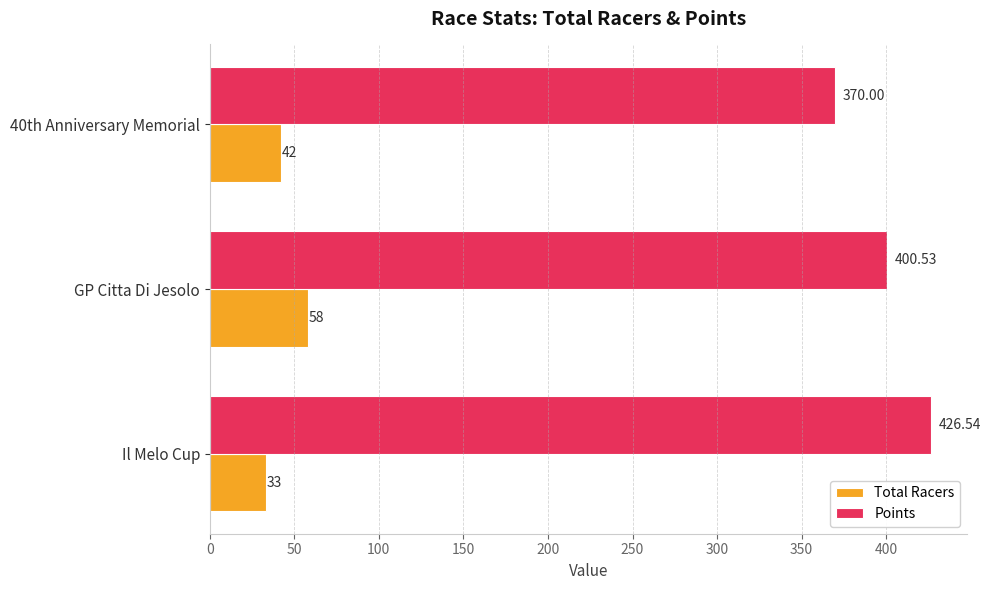

At which label does Points reach its minimum?

40th Anniversary Memorial